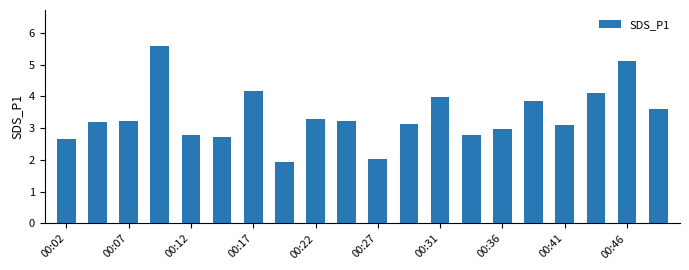

What is the greatest value displayed?

5.6